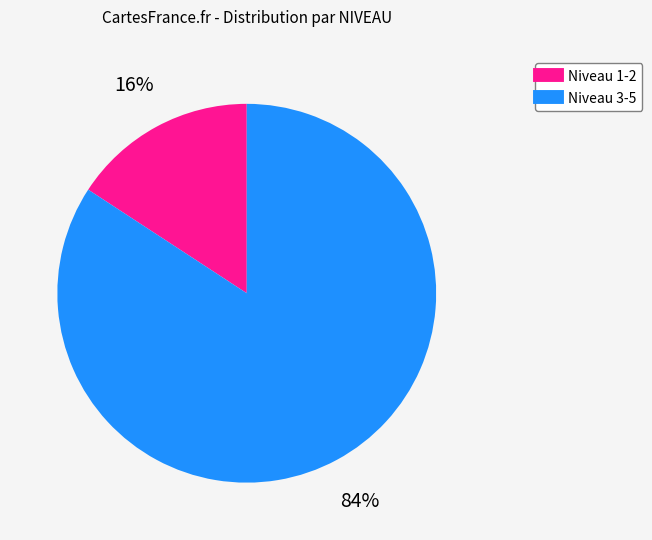

Is there any slice that represents more than half of the pie?

Yes